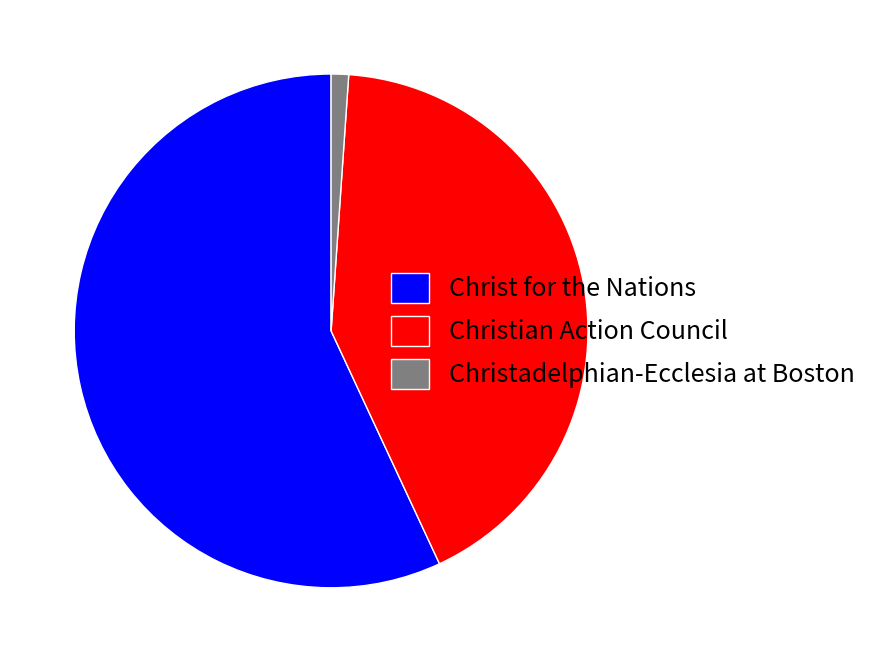

True or false: Christ for the Nations accounts for 57% of the total.

True